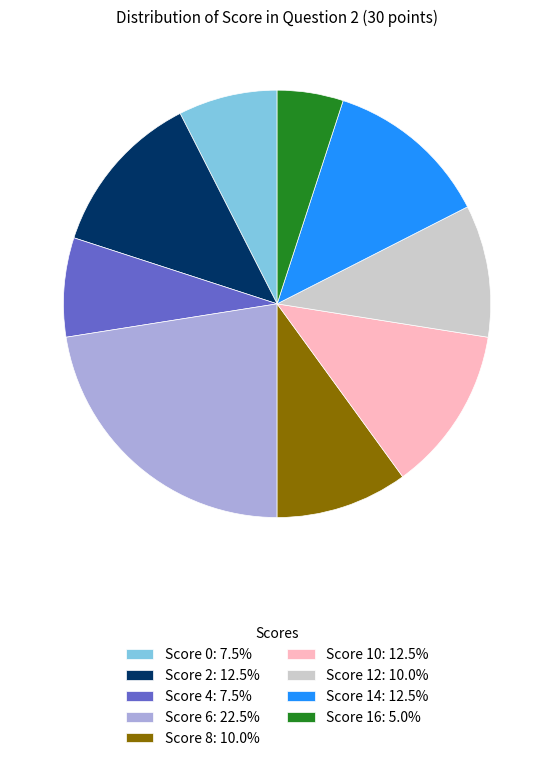

Approximately how many times larger is the value at Score 16: 5.0% compared to Score 0: 7.5%?

0.7